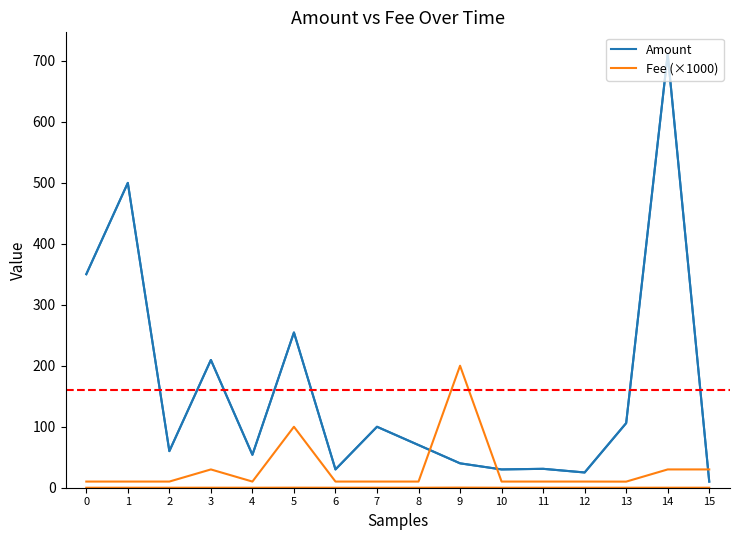

Where is the first local minimum for Fee (scaled x1000)?

4